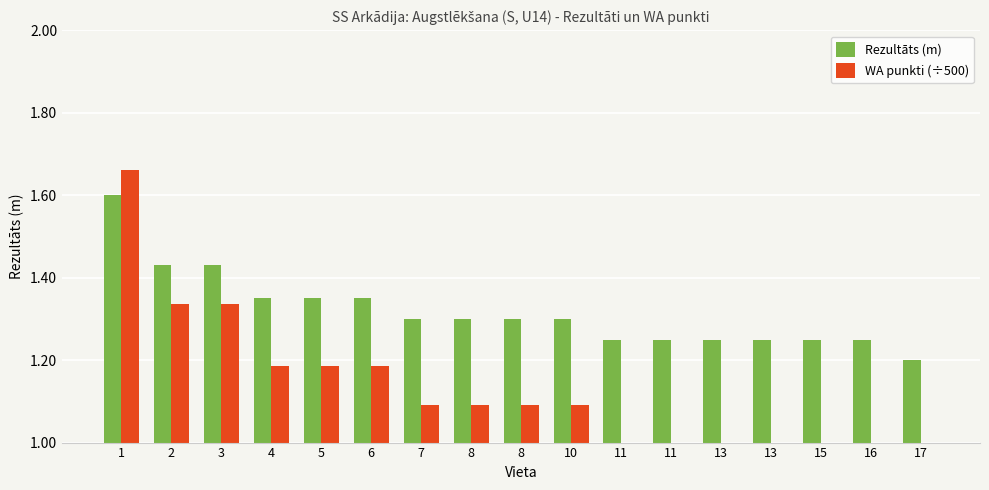

Which category has the highest value in the Rezultāts (m) series?

1